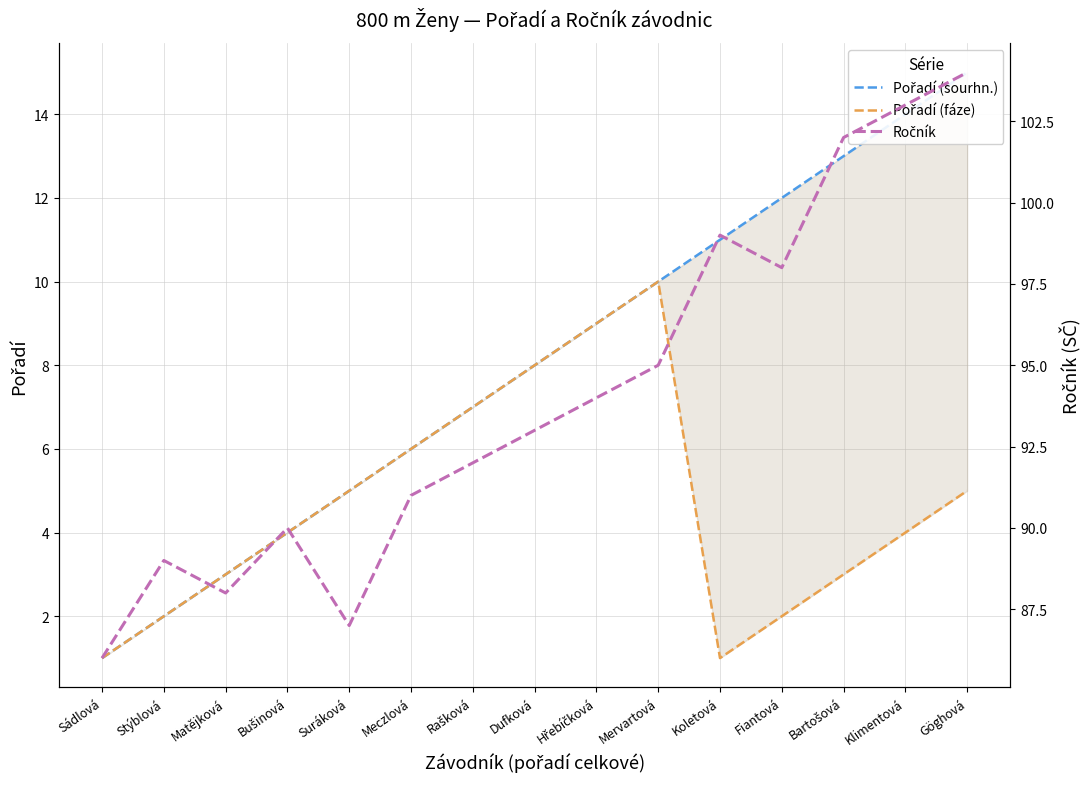

What is the minimum value shown in the chart?

1